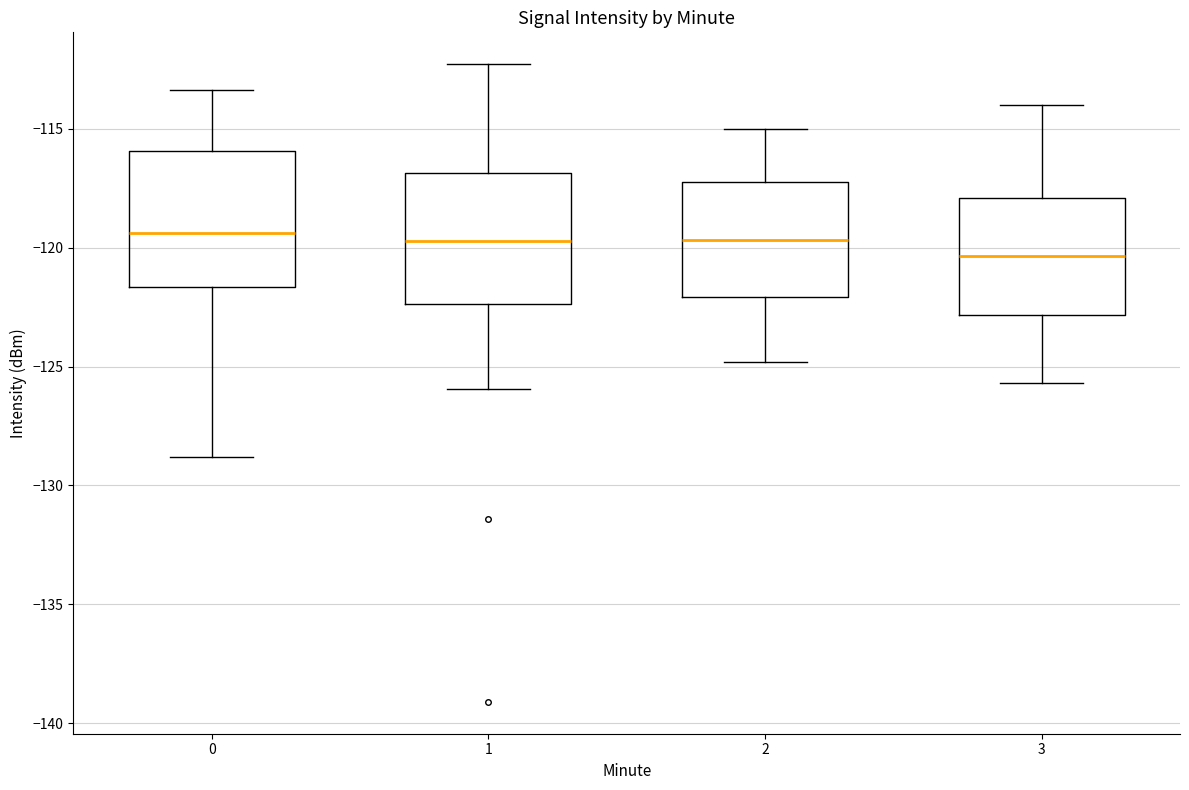

Where does the lower whisker of the box at x = 2 end on the y-axis? The values are not printed on the chart, so give them approximately, as read against the axis.

-125.0